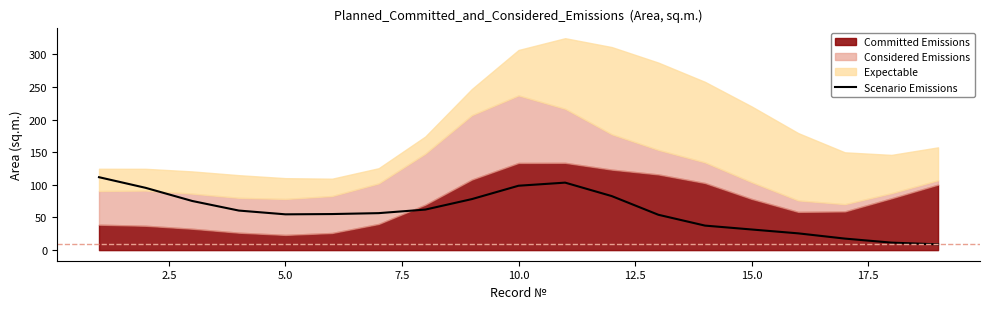

Reading left to right, extract all data points from this chart.

111.7	95.4	75.3	60.6	54.8	55.3	56.7	62.1	78.2	98.6	103.4	82.8	54.2	37.6	31.6	25.7	17.7	11.5	8.8